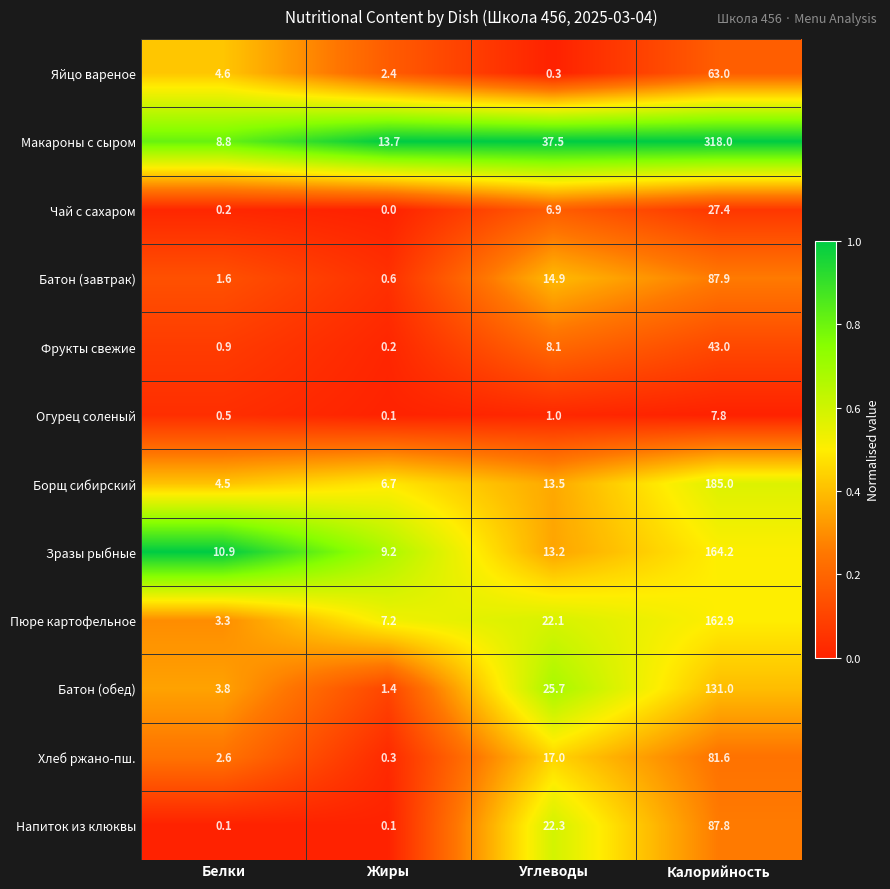

What is the difference between the second highest and minimum values in the Батон (завтрак) series?

14.3